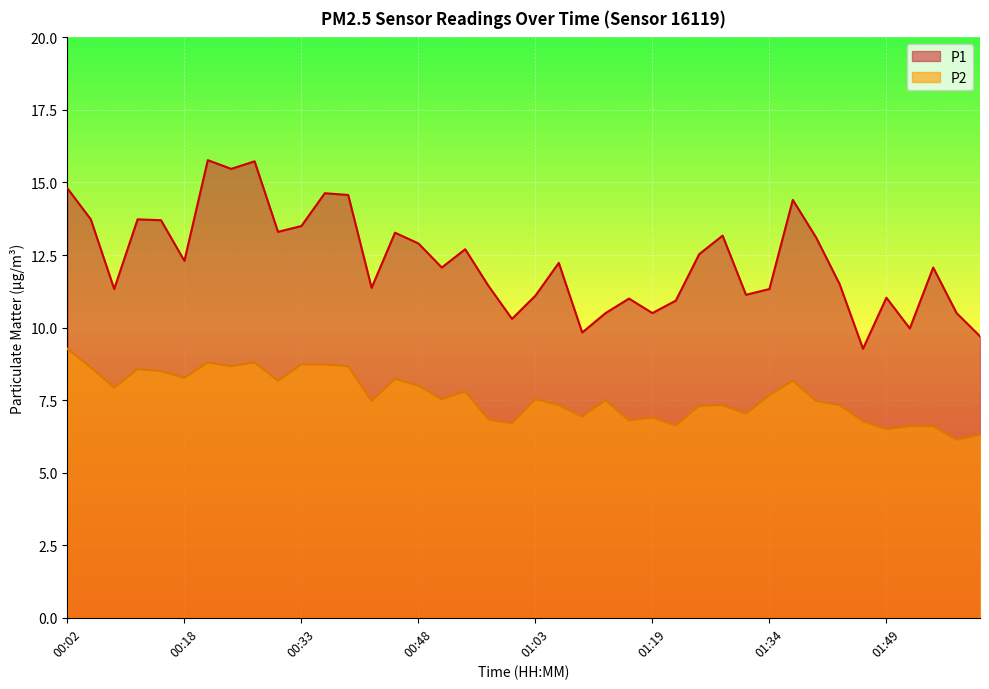

What is the approximate value of P2 at 00:36?

8.7